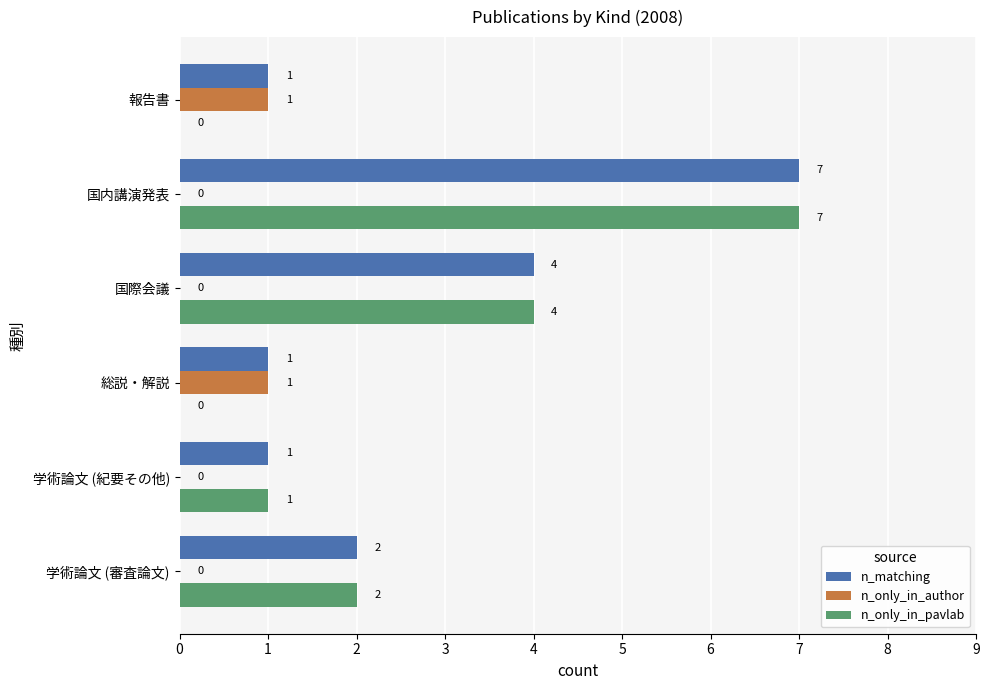

The n_matching series shows 2 at 報告書. True or false?

False